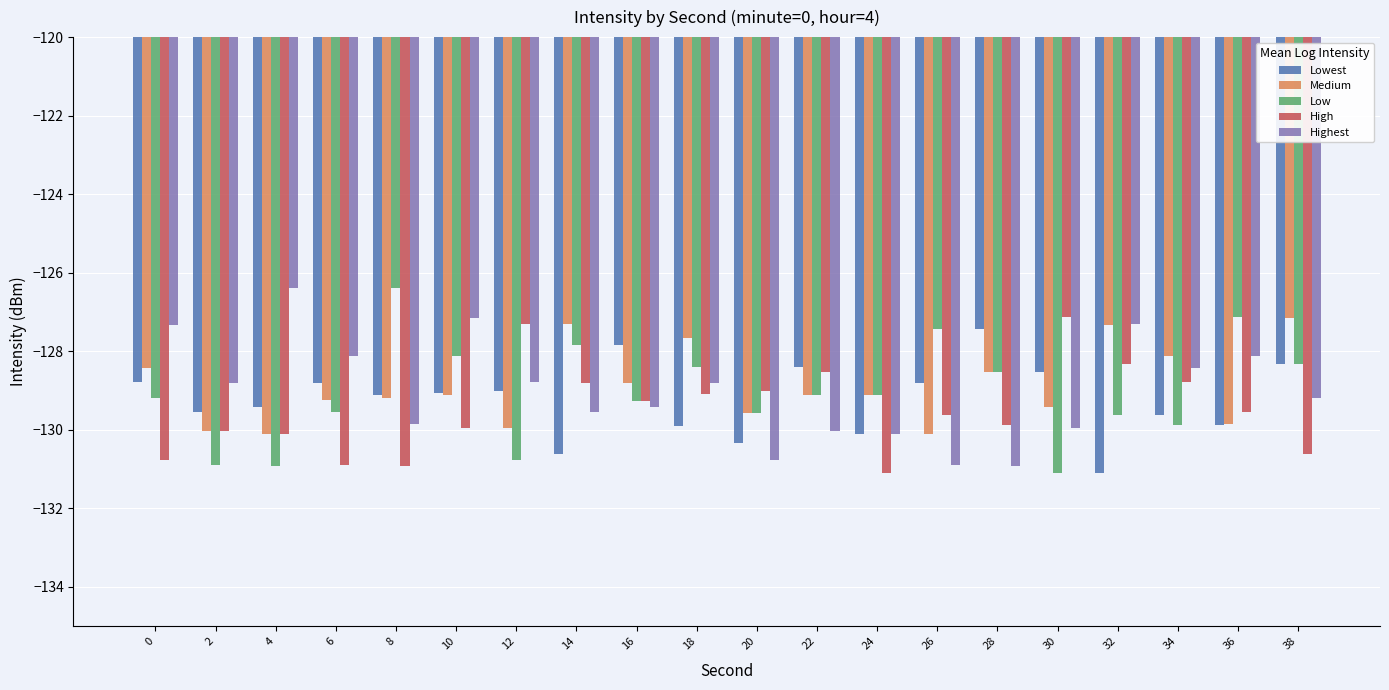

What is the greatest value displayed?

-126.4